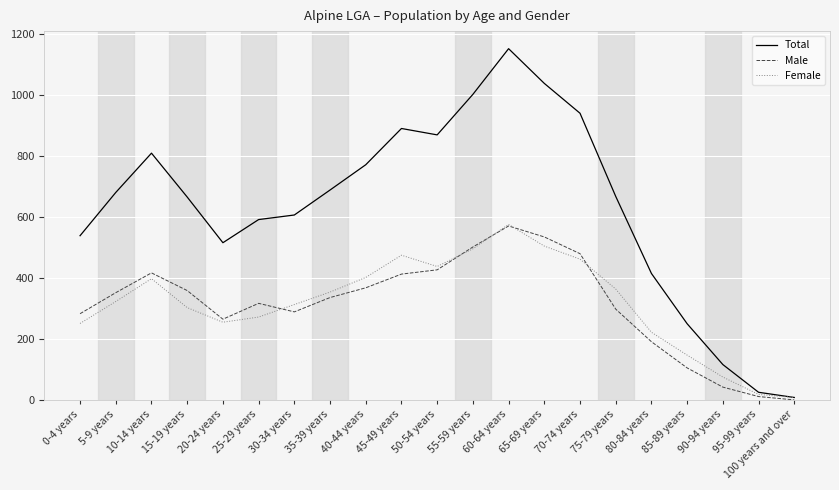

What is the difference between the maximum and minimum values in the Total series?

1145